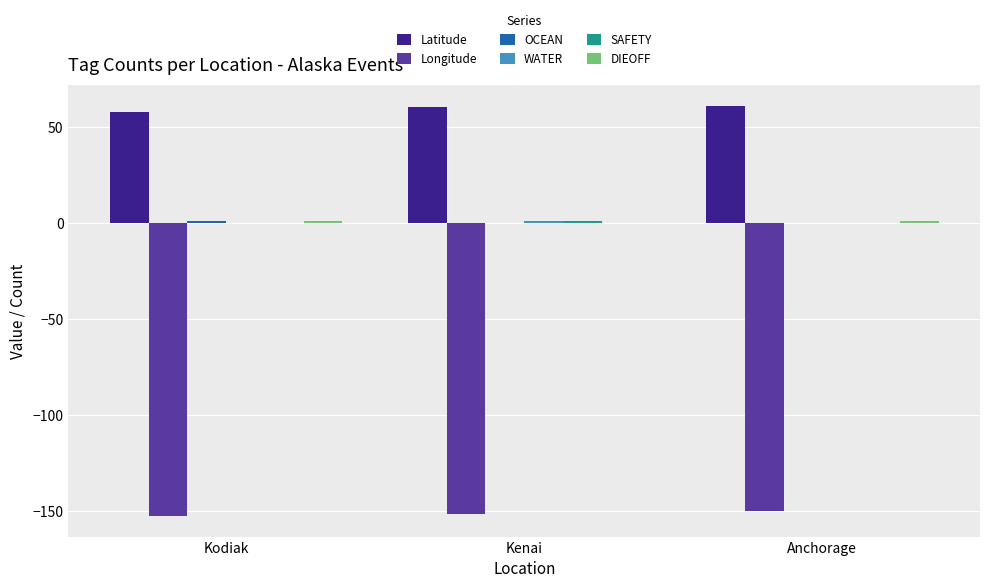

True or false: Latitude has a value of 61.2 at Anchorage.

True